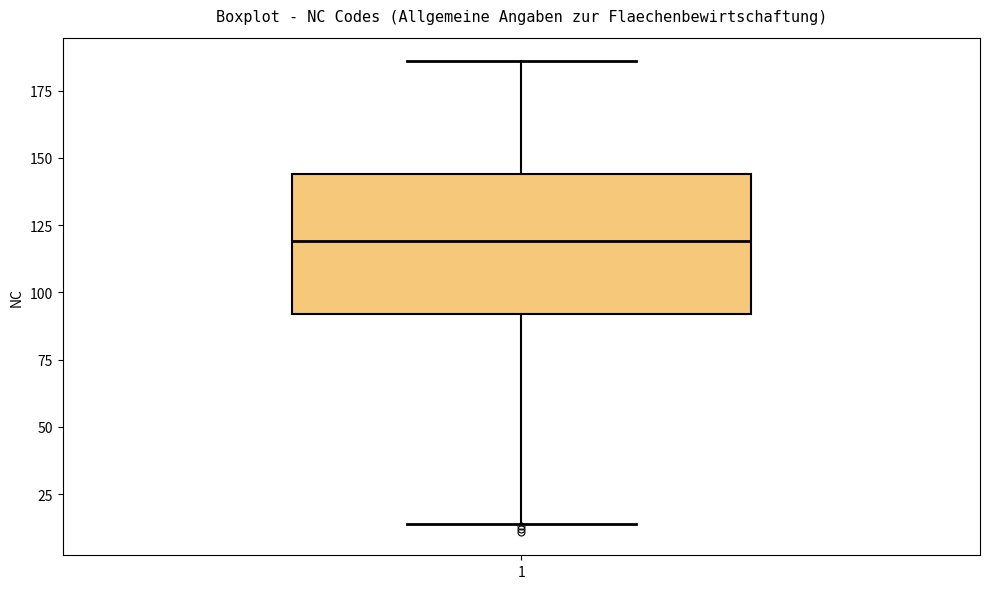

Read this box plot against the y-axis: the position of the median line, the range covered by the box, and the ends of both whiskers. The values are not printed on the chart, so give them approximately, as read against the axis.

median 120, box 90 to 145, whiskers 15 to 185